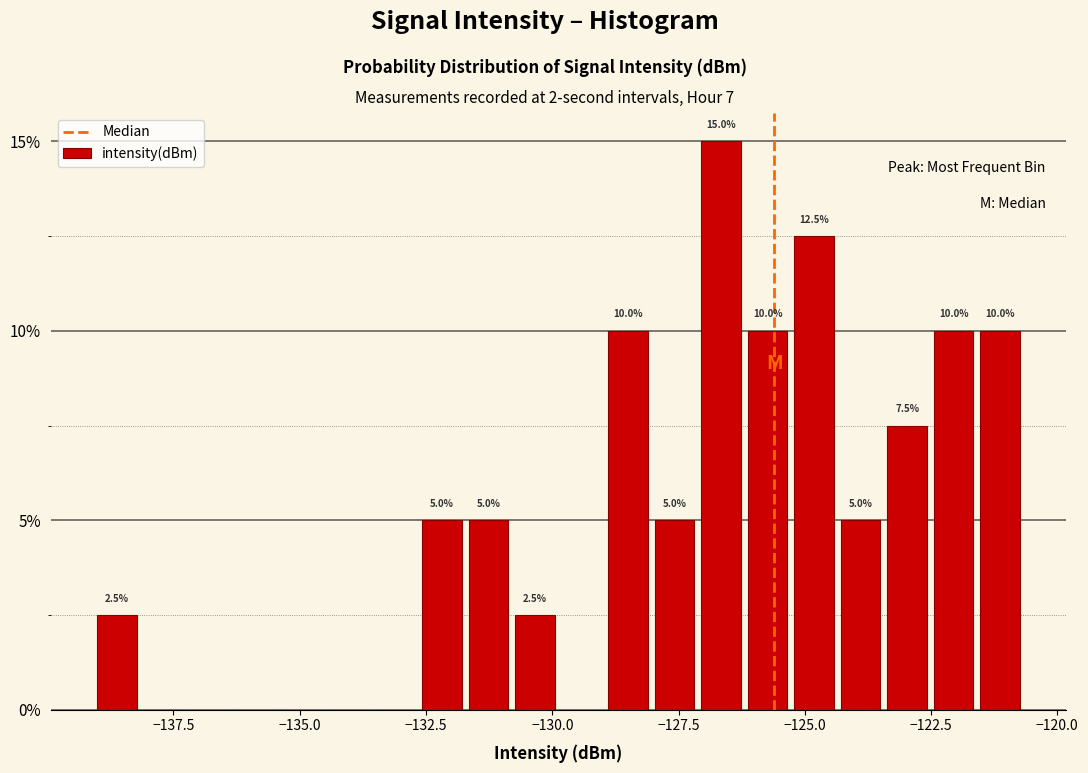

Around what value on the x-axis is the tallest bar? Give the approximate position of its centre, as read against the axis.

-126.5